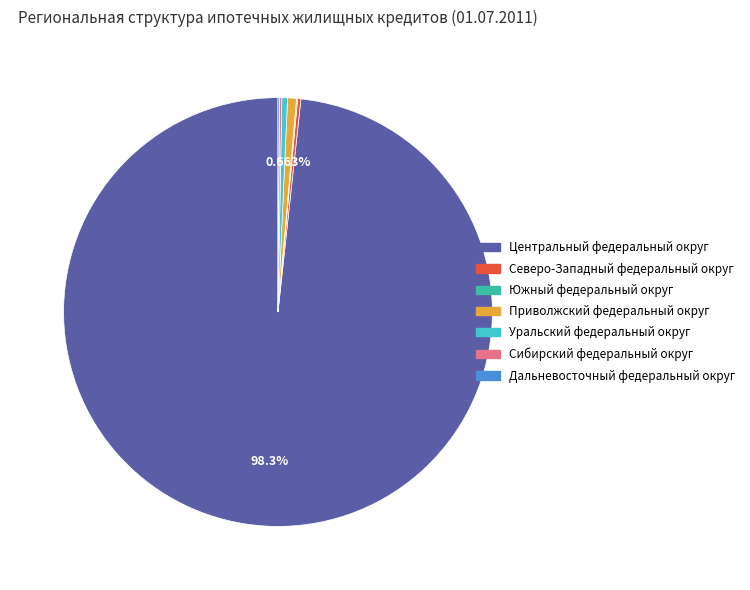

Is there any slice that represents more than half of the pie?

Yes